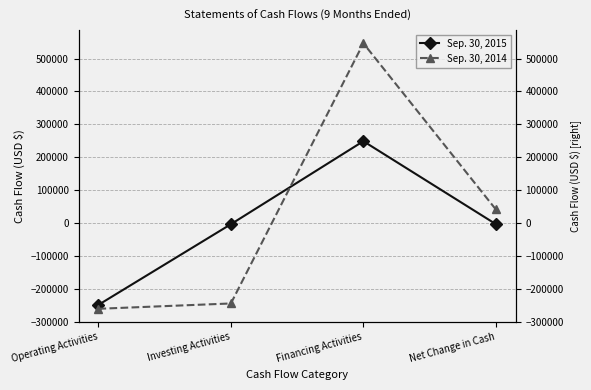

Where do Sep. 30, 2015 and Sep. 30, 2014 first cross each other?

Investing Activities and Financing Activities